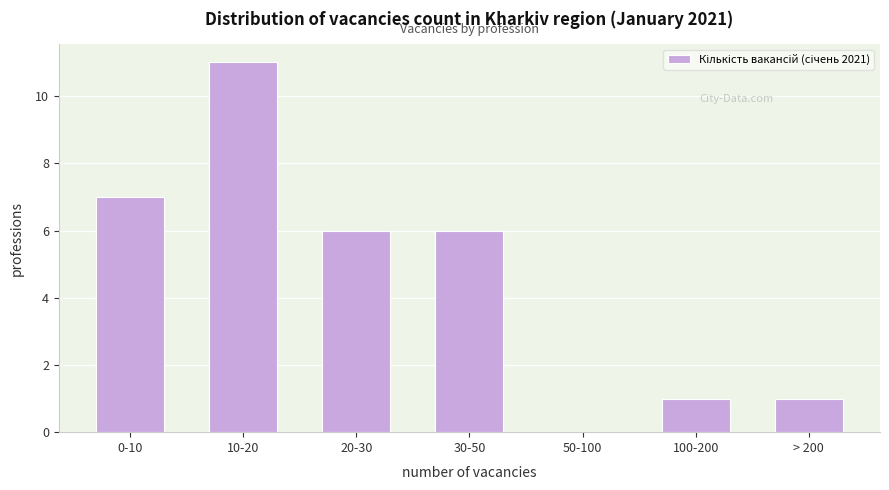

Reading left to right, transcribe all the data shown in this chart.

0-10=7	10-20=11	20-30=6	30-50=6	50-100=0	100-200=1	> 200=1